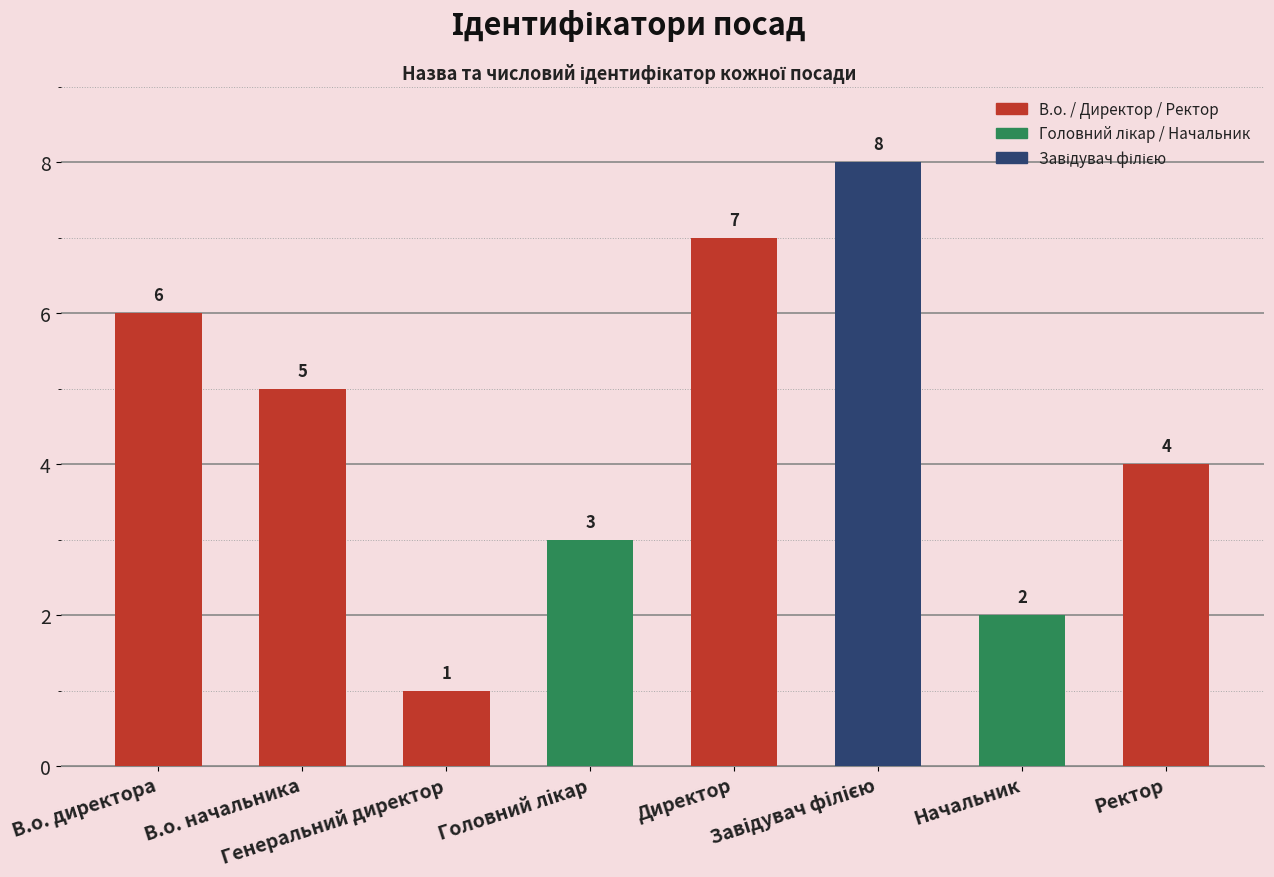

What is the sum of all values?

36